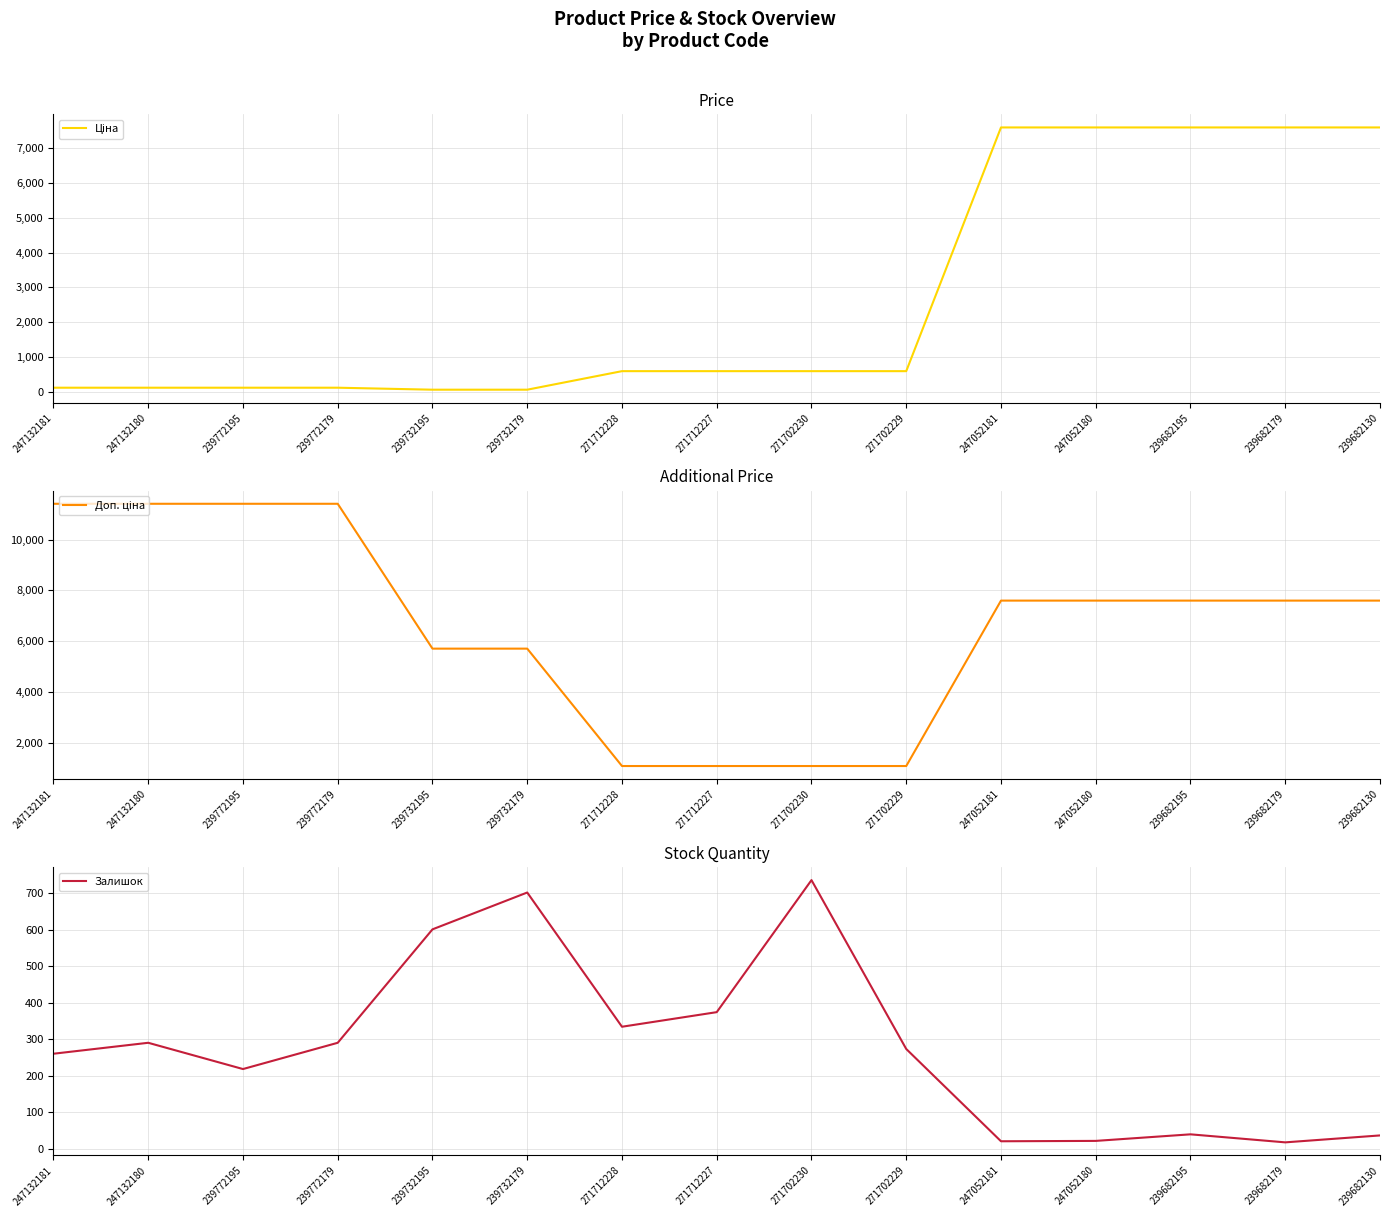

What is the sum of the Залишок values at 247052181 and 247132181?

280